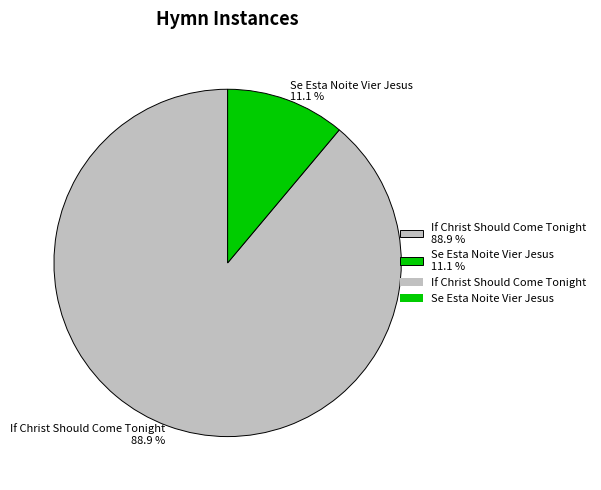

Which category has the biggest portion of the pie?

If Christ Should Come Tonight